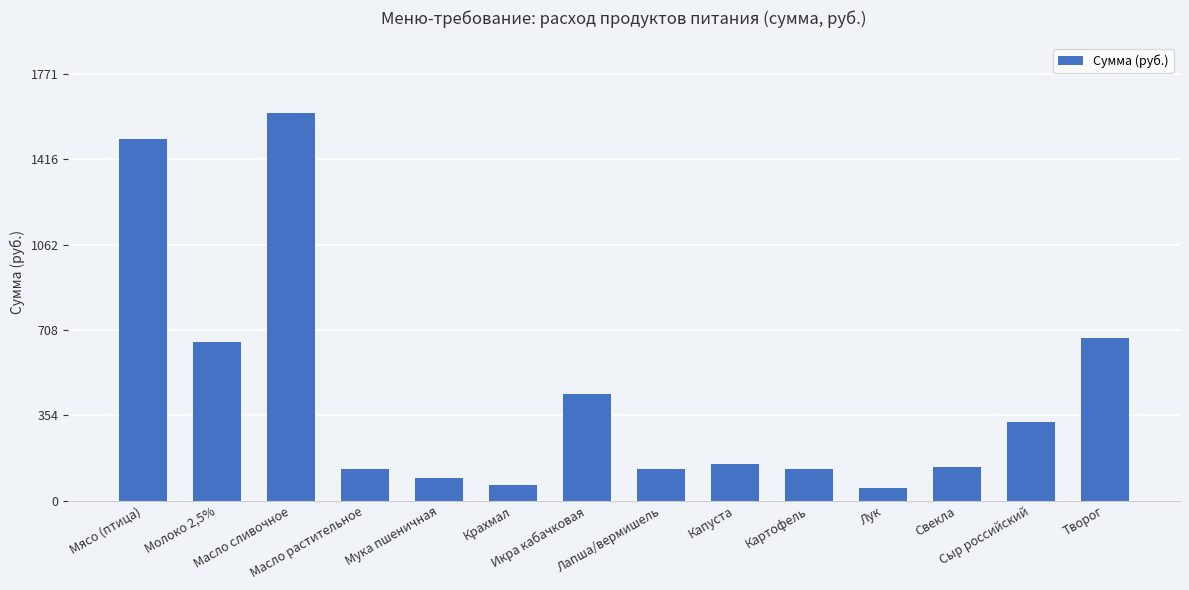

At which label is the value closest to 830?

Творог